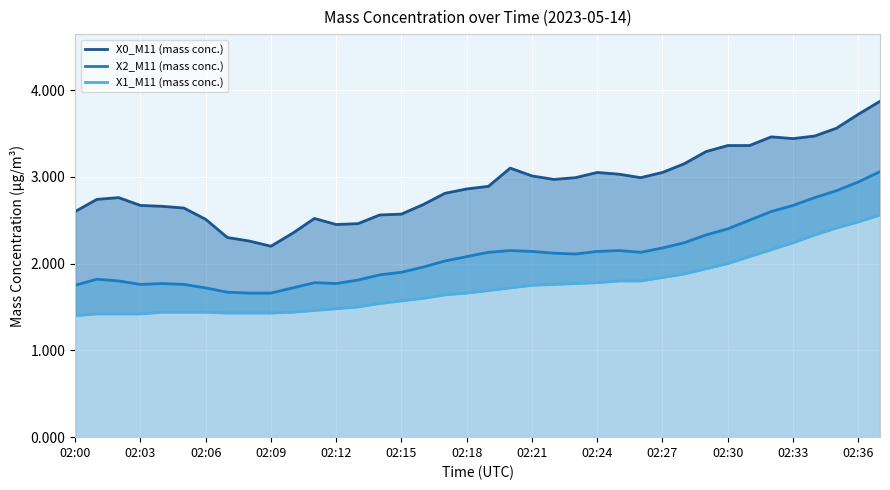

Reading left to right, list all the values displayed in this chart.

X0_M11 (mass conc.): 2.6	2.7	2.8	2.7	2.7	2.6	2.5	2.3	2.3	2.2	2.4	2.5	2.4	2.5	2.6	2.6	2.7	2.8	2.9	2.9	3.1	3.0	3.0	3.0	3.1	3.0	3.0	3.1	3.1	3.3	3.4	3.4	3.5	3.4	3.5	3.6	3.7	3.9
X2_M11 (mass conc.): 1.8	1.8	1.8	1.8	1.8	1.8	1.7	1.7	1.7	1.7	1.7	1.8	1.8	1.8	1.9	1.9	2.0	2.0	2.1	2.1	2.1	2.1	2.1	2.1	2.1	2.1	2.1	2.2	2.2	2.3	2.4	2.5	2.6	2.7	2.8	2.8	2.9	3.1
X1_M11 (mass conc.): 1.4	1.4	1.4	1.4	1.4	1.4	1.4	1.4	1.4	1.4	1.4	1.5	1.5	1.5	1.5	1.6	1.6	1.6	1.7	1.7	1.7	1.8	1.8	1.8	1.8	1.8	1.8	1.8	1.9	1.9	2.0	2.1	2.2	2.2	2.3	2.4	2.5	2.6